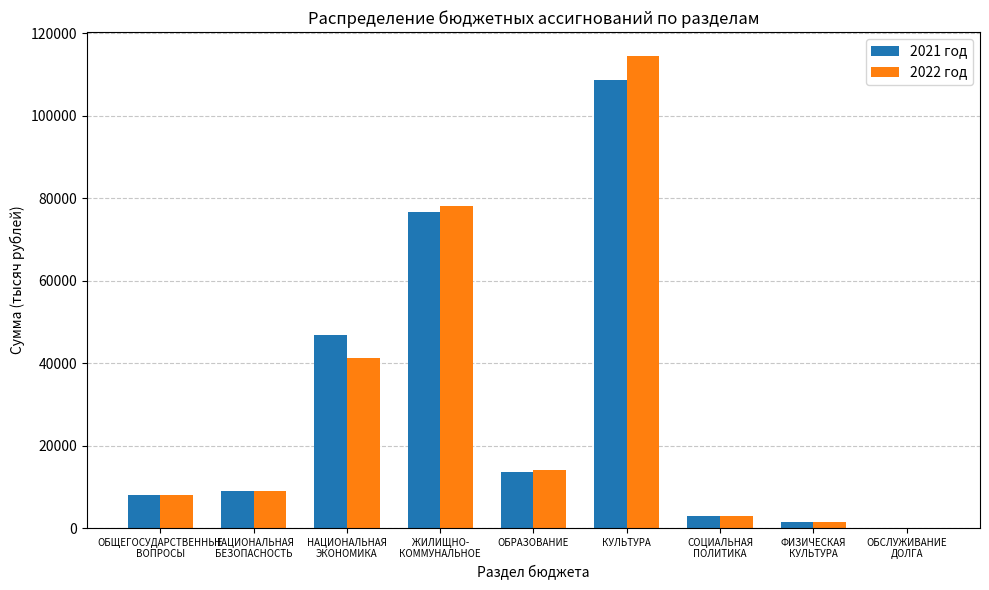

Is it true that 2022 год equals 20674.8 at ОБРАЗОВАНИЕ?

False